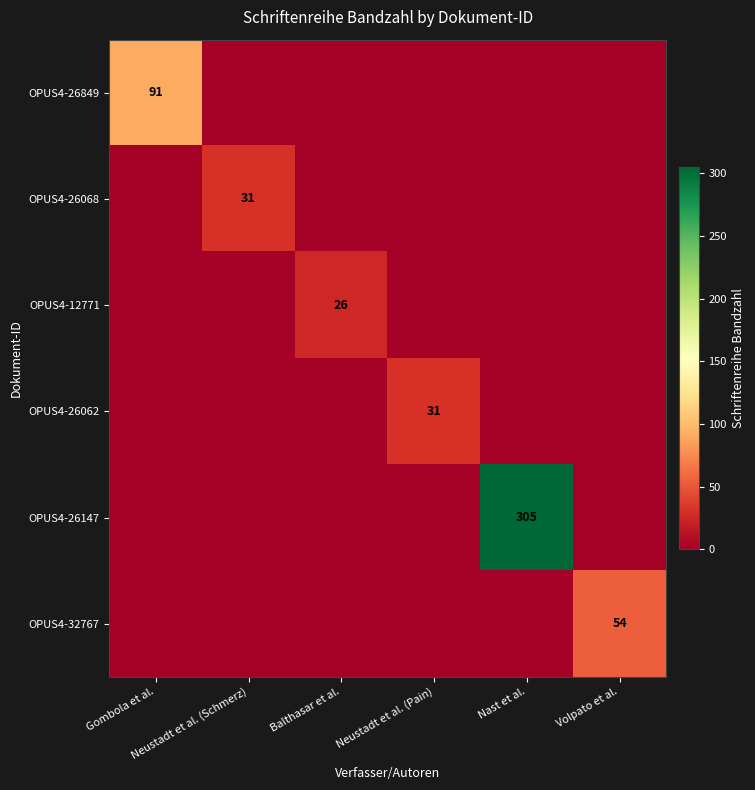

How many positive values does the OPUS4-26147 series have?

1